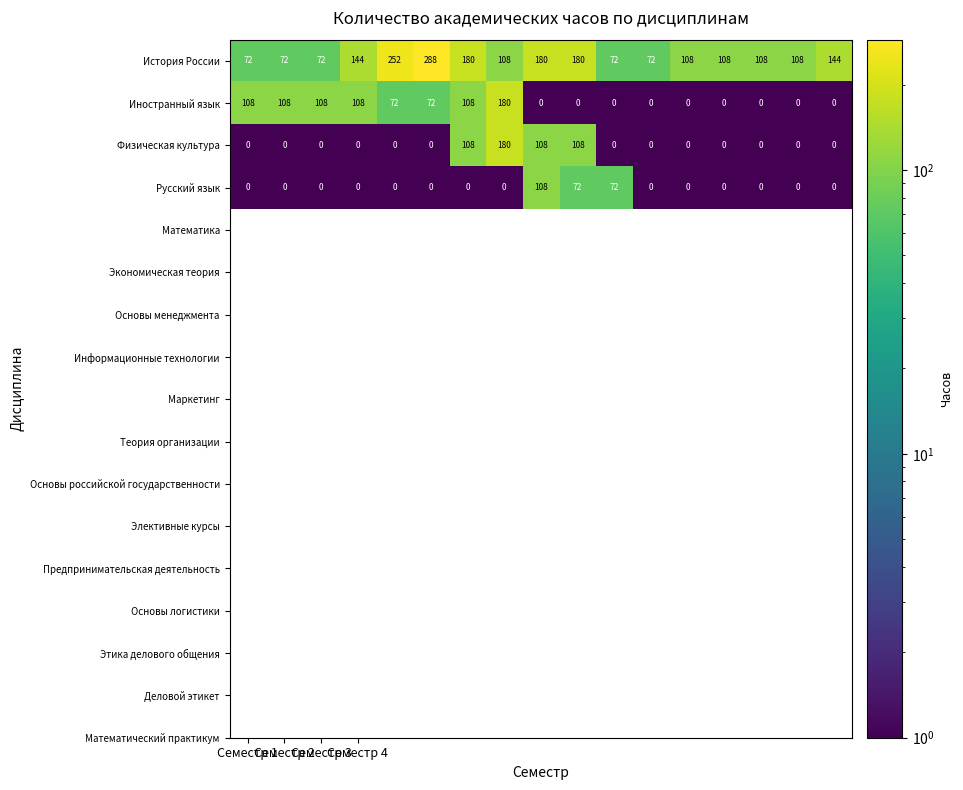

Which series has the widest spread of values?

История России